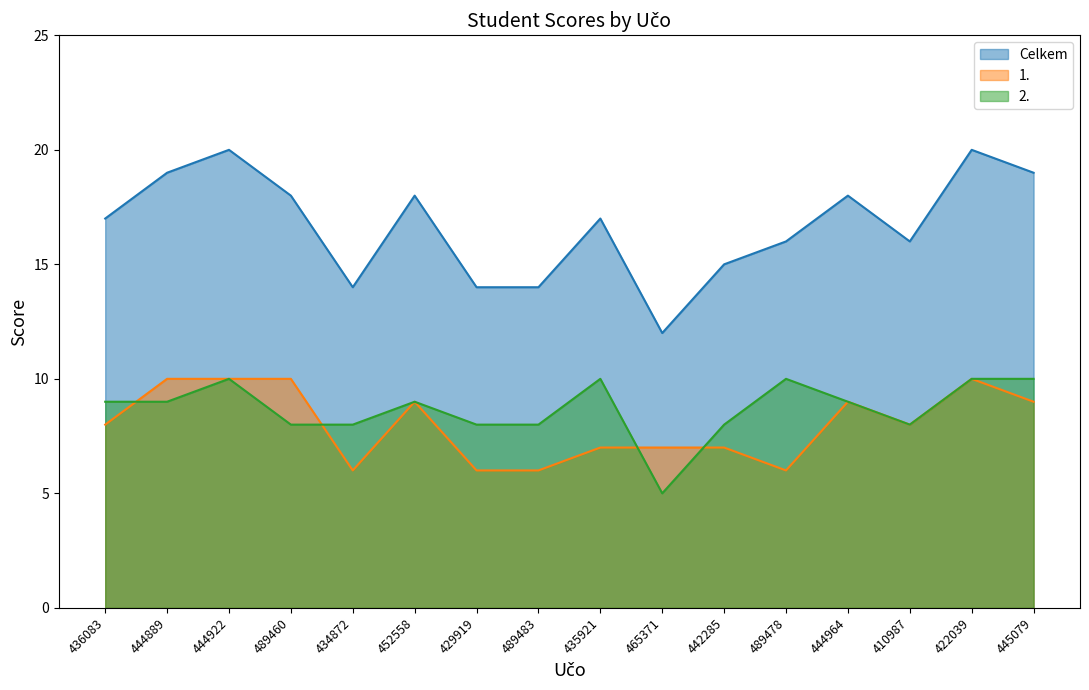

True or false: 1. has more than 0 points higher than both neighbors.

True